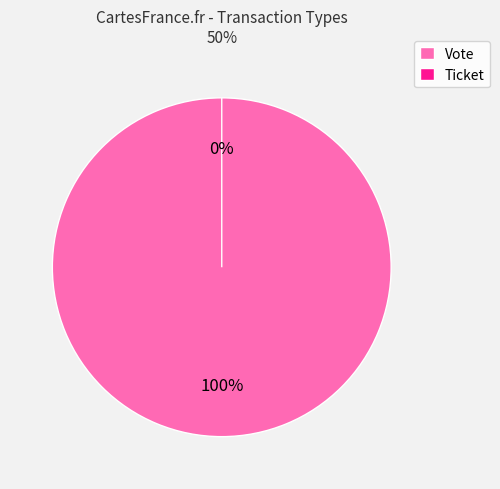

How many slices are in this pie chart?

2